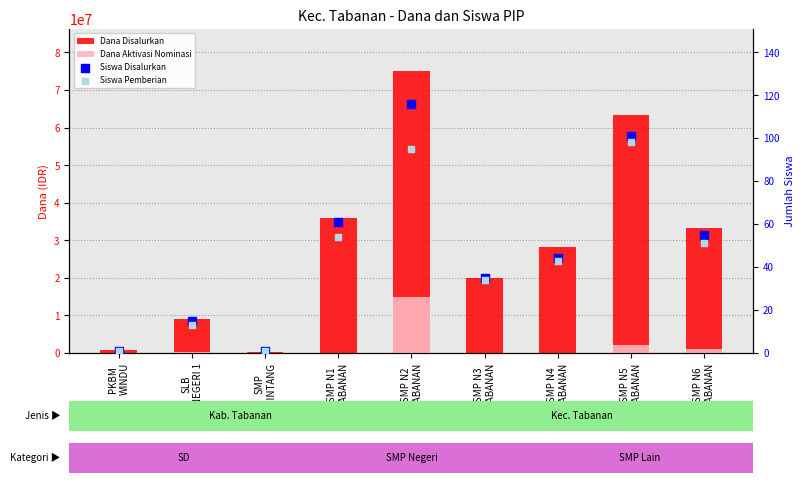

Which series has the largest total across all categories?

Dana Disalurkan